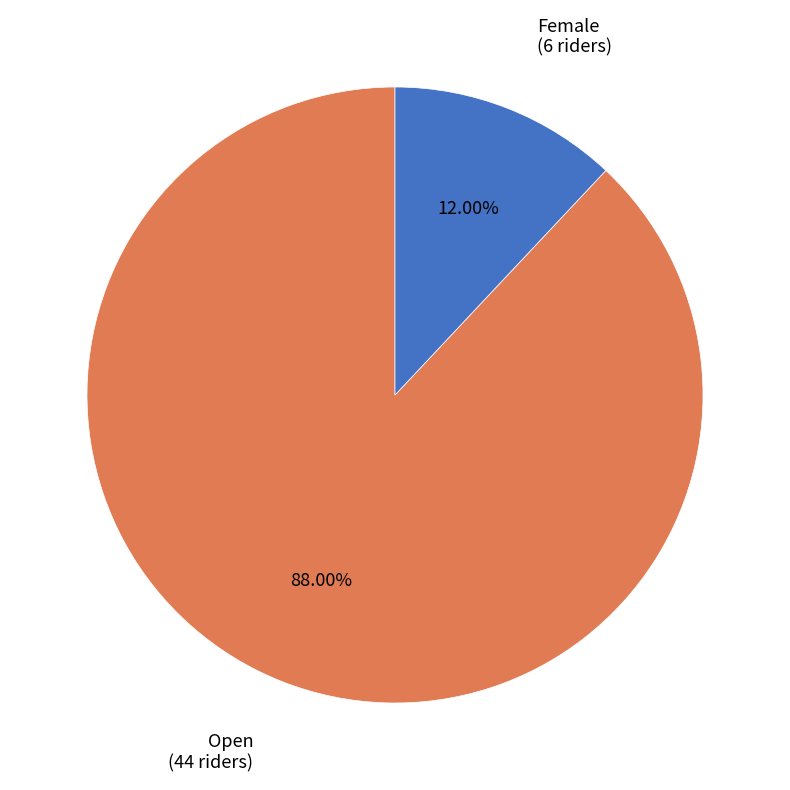

Does any single category account for the majority?

Yes